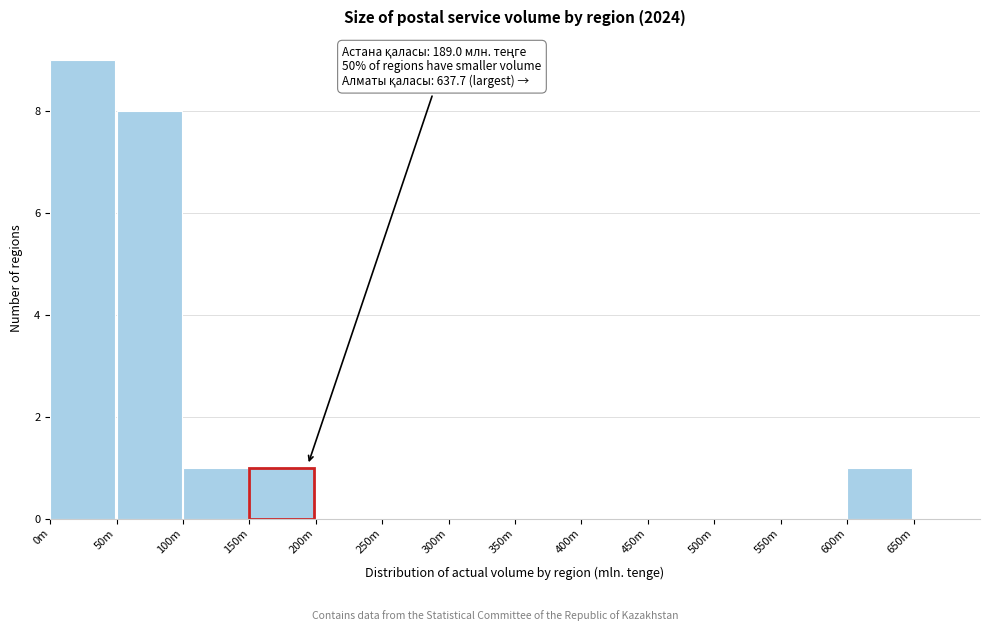

Reading left to right, list all the values displayed in this chart.

0m=9	50m=8	100m=1	150m=1	200m=0	250m=0	300m=0	350m=0	400m=0	450m=0	500m=0	550m=0	600m=1